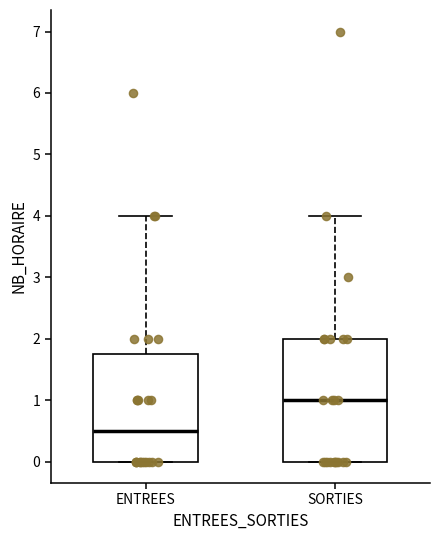

Reading left to right, transcribe this box plot: for each box, give where its median line is, the range the box spans, and where its two whiskers end, as read against the y-axis. The values are not printed on the chart, so give them approximately, as read against the axis.

ENTREES: median 0.5, box 0.0 to 1.8, whiskers 0.0 to 4.0
SORTIES: median 1.0, box 0.0 to 2.0, whiskers 0.0 to 4.0